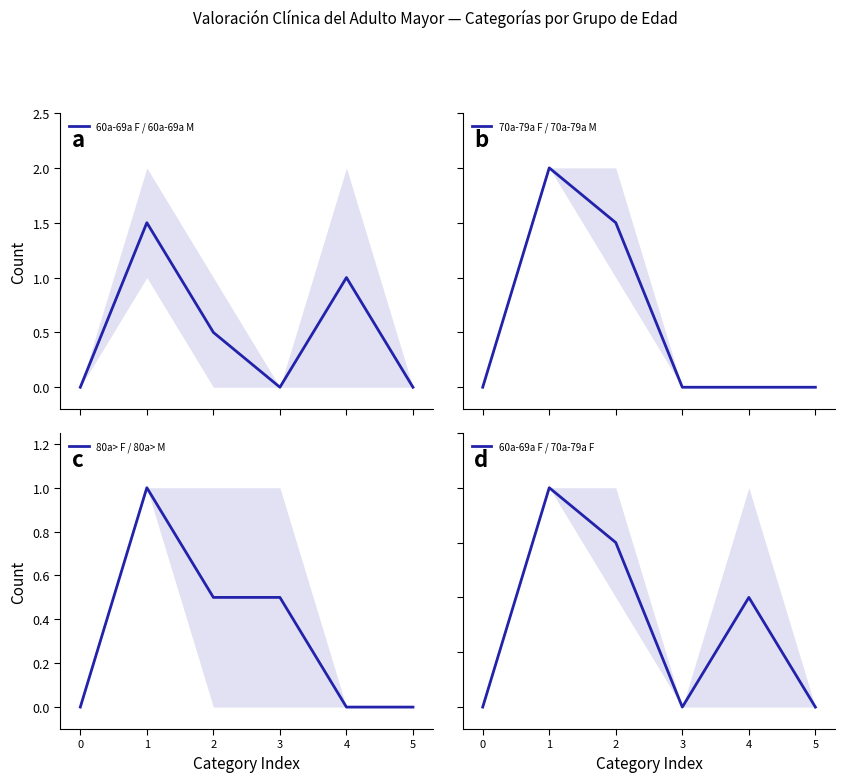

At which label does 80a> F / 80a> M reach its peak?

1